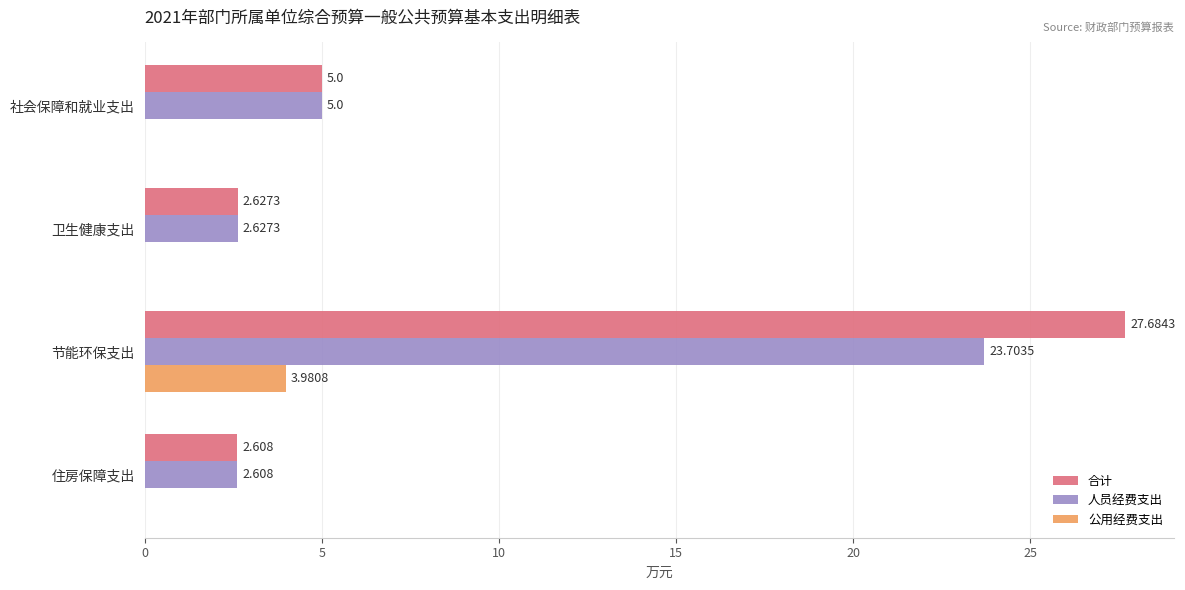

How many values in 公用经费支出 are above zero?

1